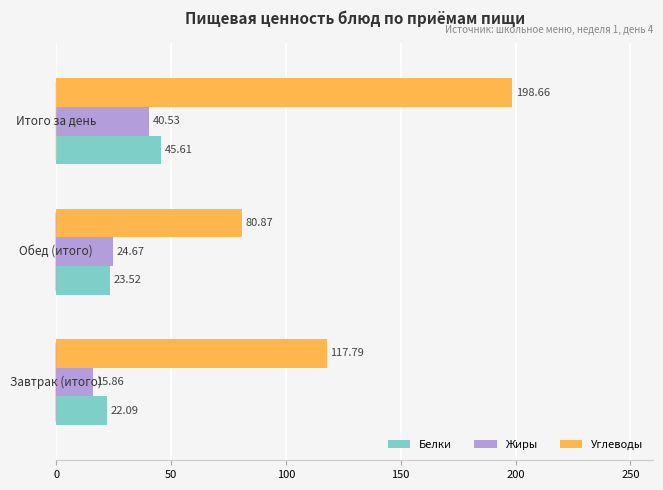

What is the average value of the Углеводы series?

132.4